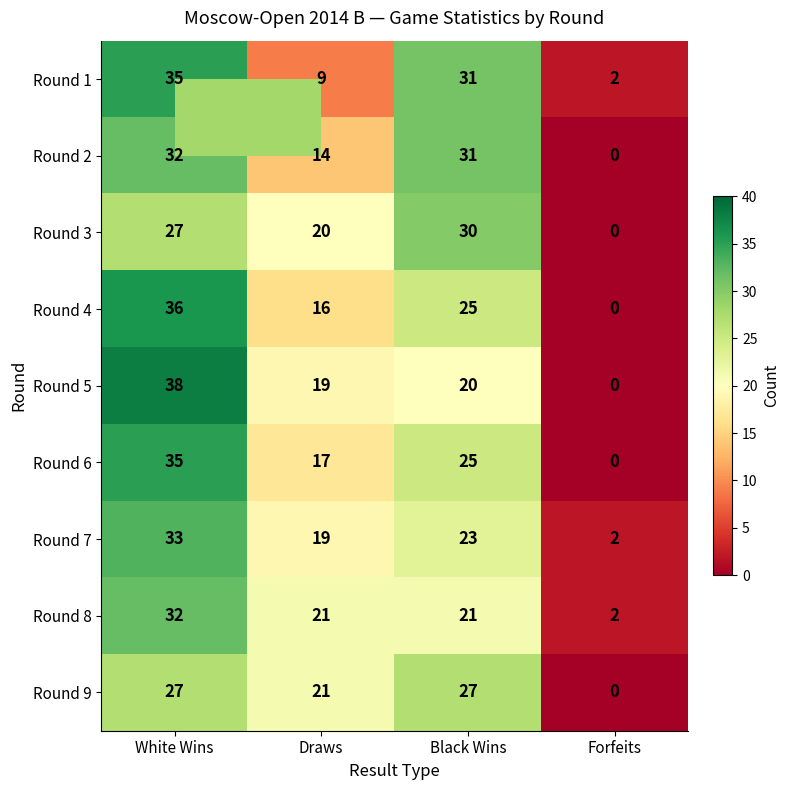

True or false: Round 7 has a value of 31 at Black Wins.

False